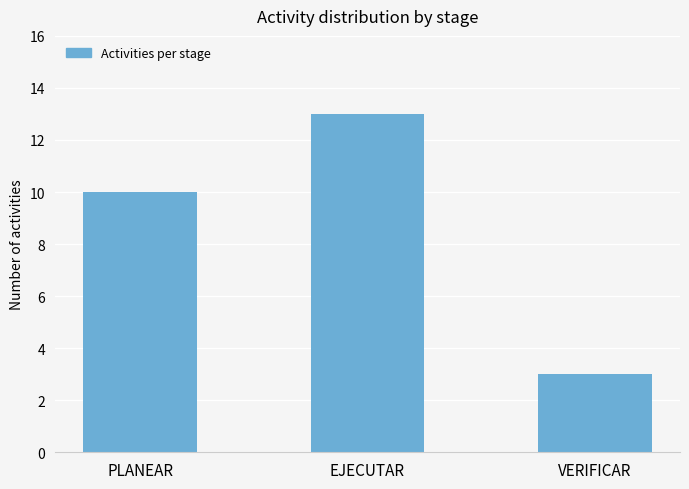

Is it true that the value at EJECUTAR is 13?

True